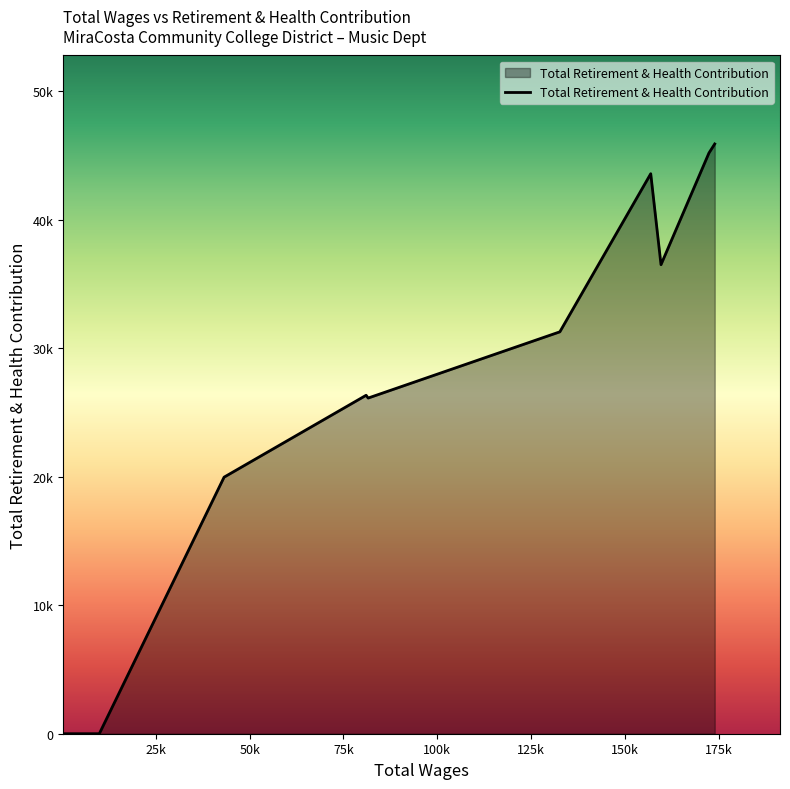

At which category does the data reach its first local valley?

159567.0